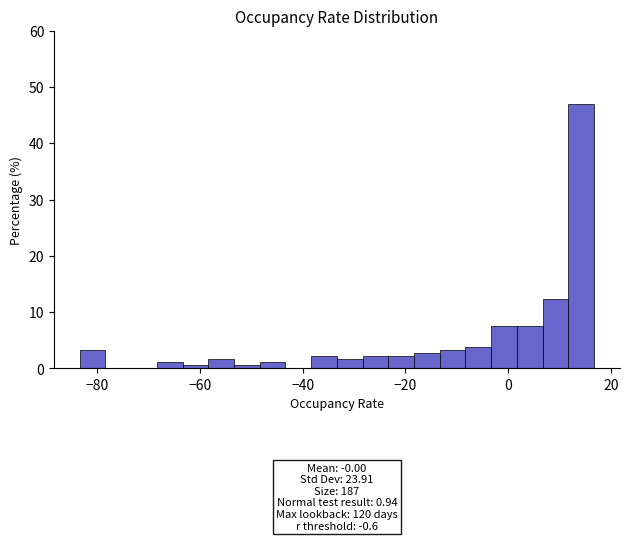

Read against the x-axis, roughly where is the centre of the tallest bar?

14